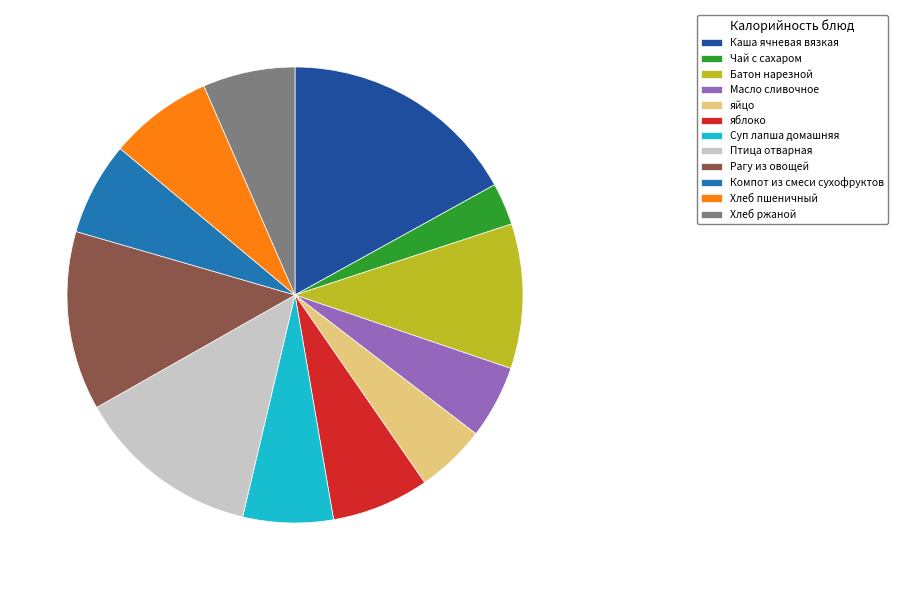

Which slice is the smallest?

Чай с сахаром